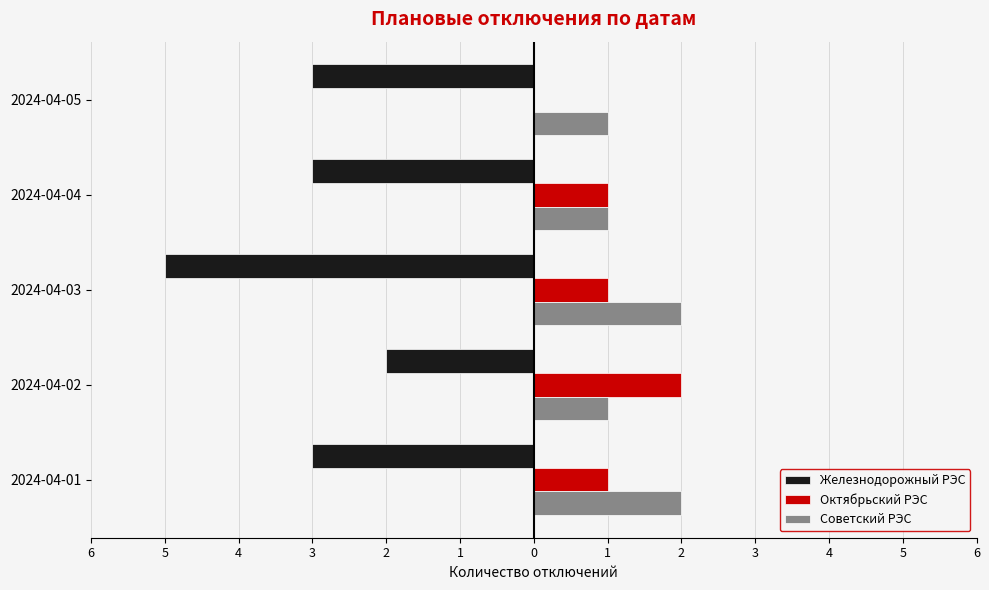

What are all the series names shown in the legend?

Железнодорожный РЭС, Октябрьский РЭС, Советский РЭС